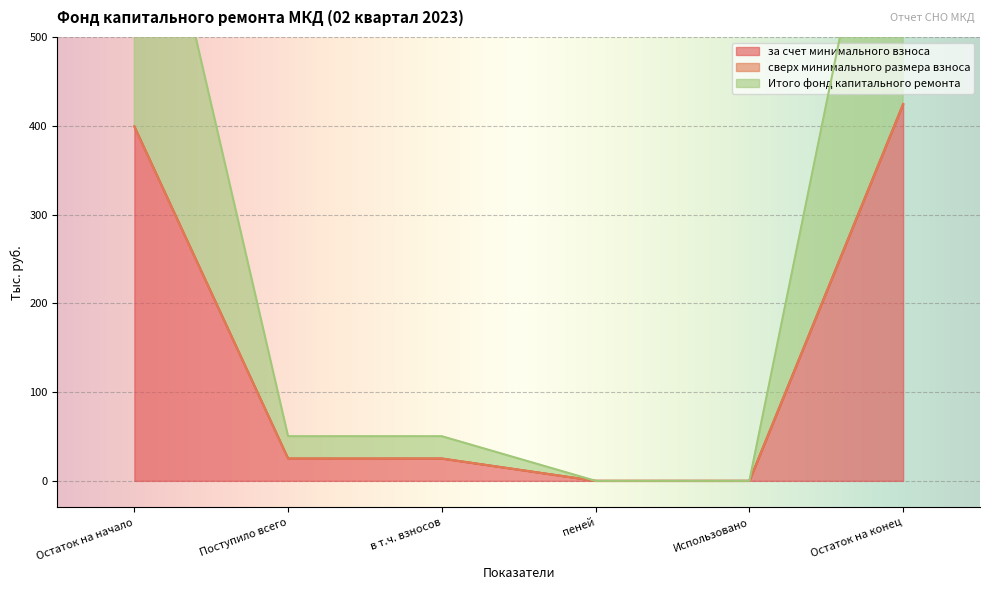

Which category has the lowest value in the за счет минимального взноса series?

пеней